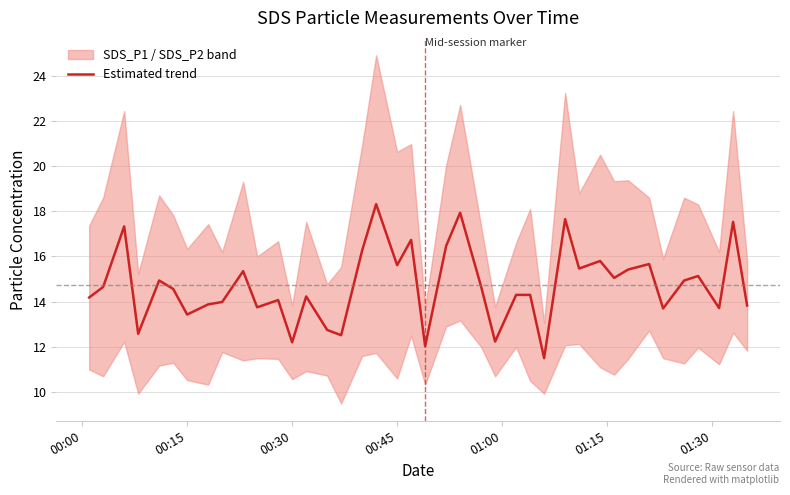

What is the highest value of the Estimated trend series?

18.3